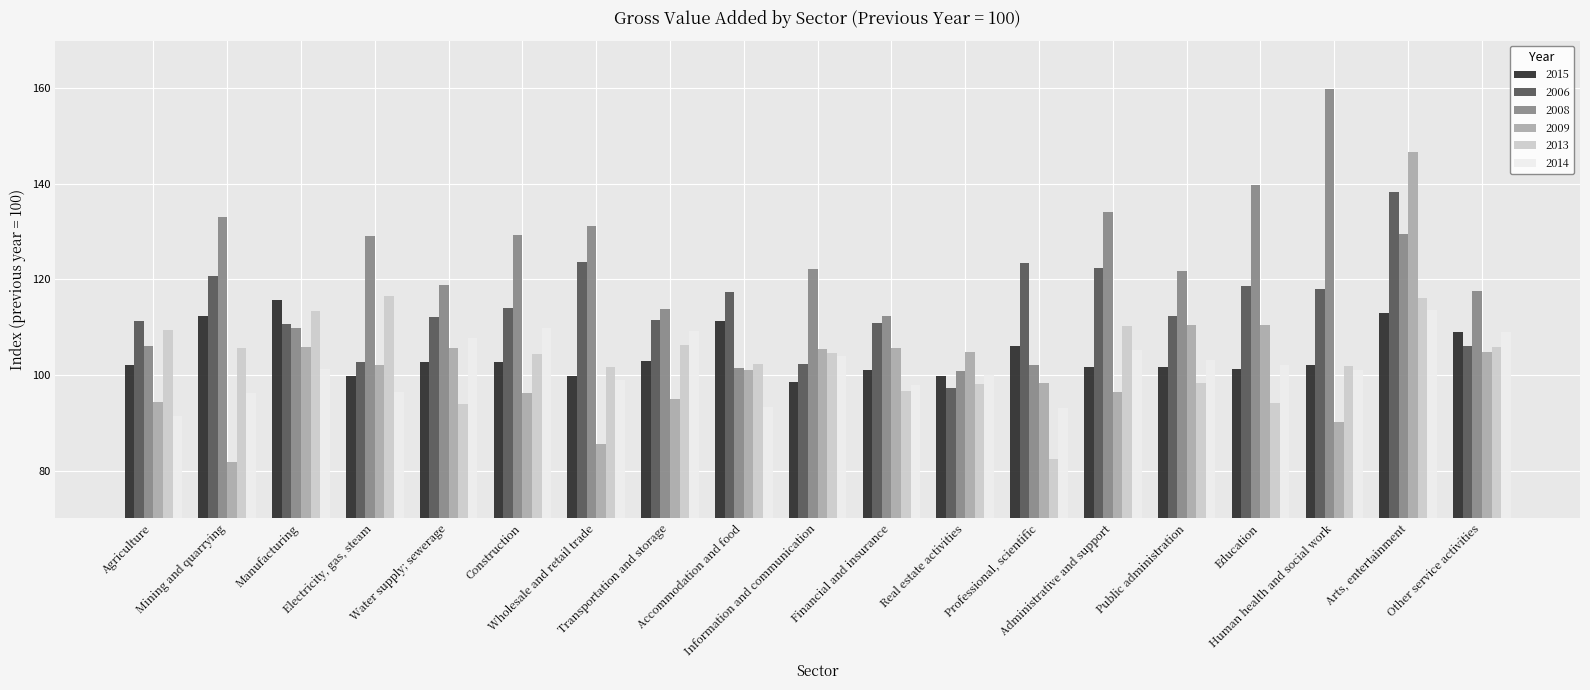

What is the label of the 19th bar from the left?

Other service activities